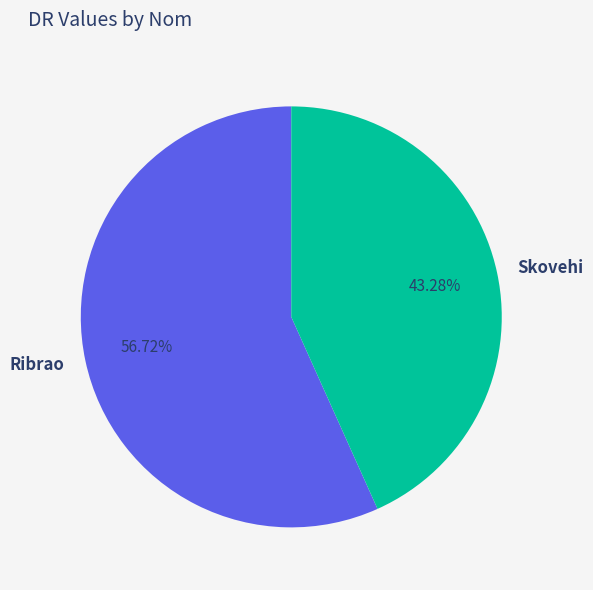

How many segments does this pie chart have?

2